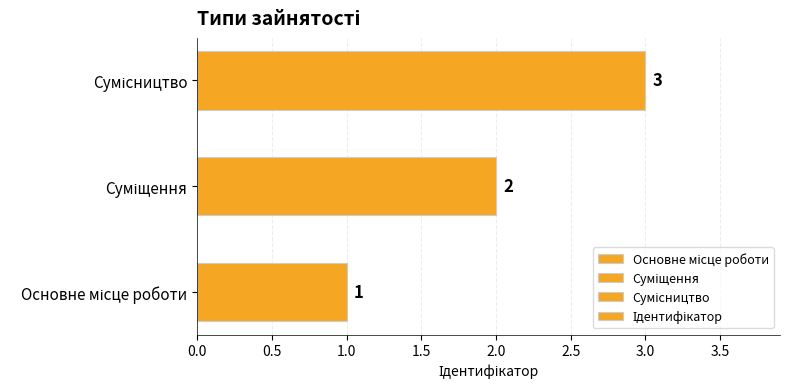

How many data points are less than 2?

1